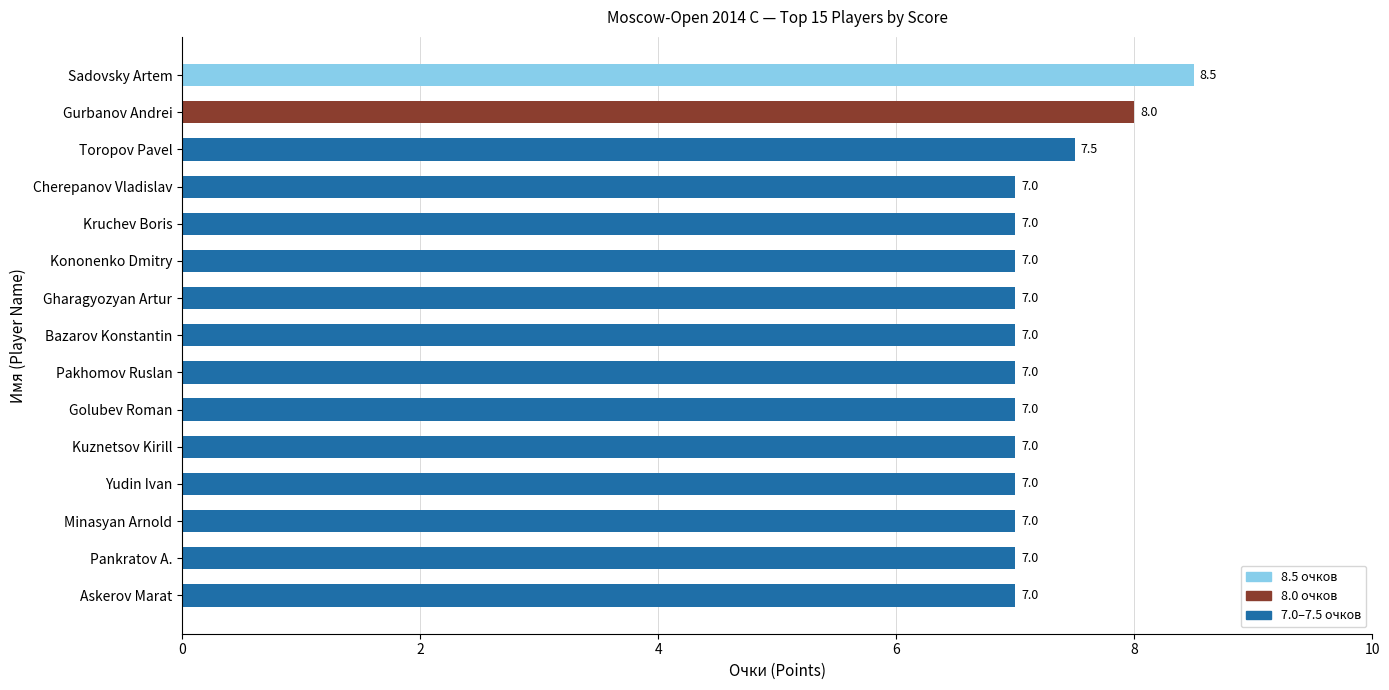

True or false: the data shows 7.0 at Minasyan Arnold.

True